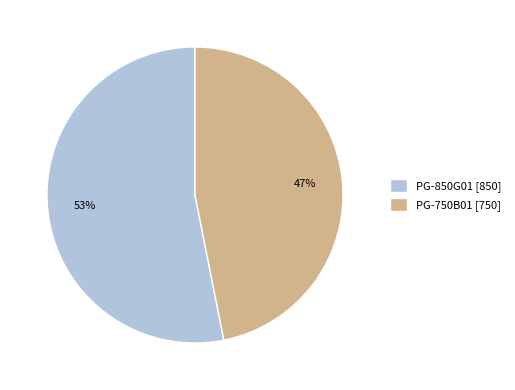

Rank the categories by value from lowest to highest.

PG-750B01, PG-850G01